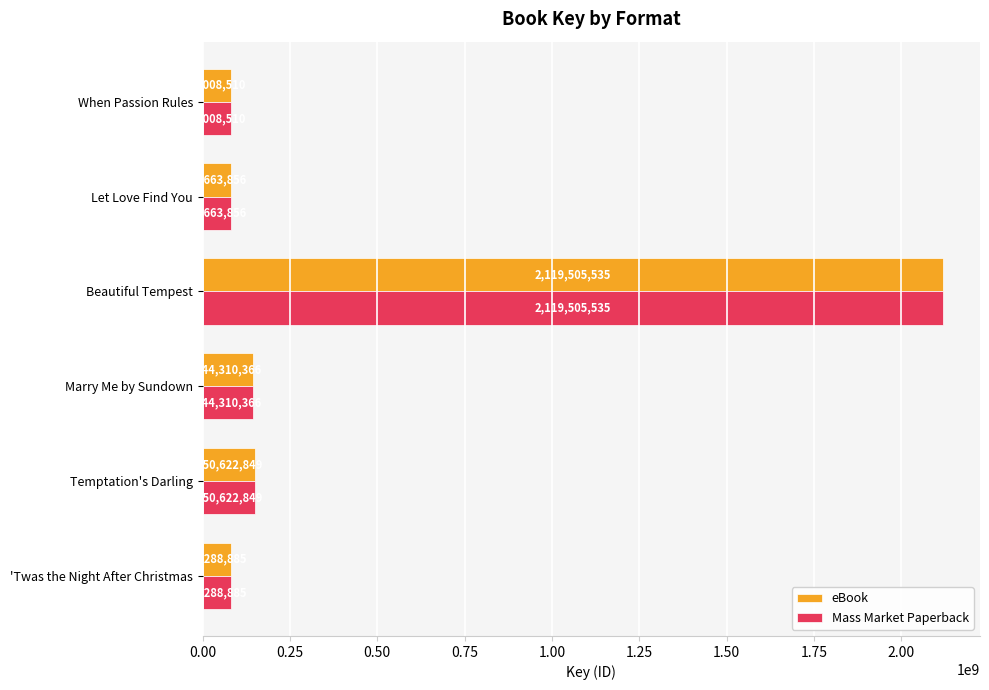

What value does the Mass Market Paperback series have at When Passion Rules, to the nearest 100?

80008500